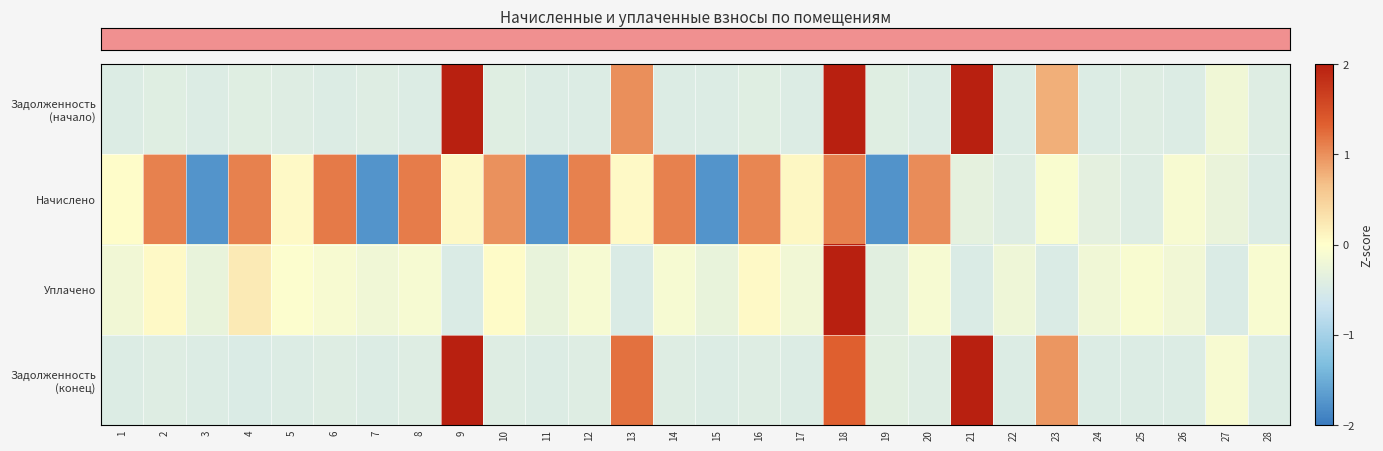

Between 10 and 11, which is larger?

10